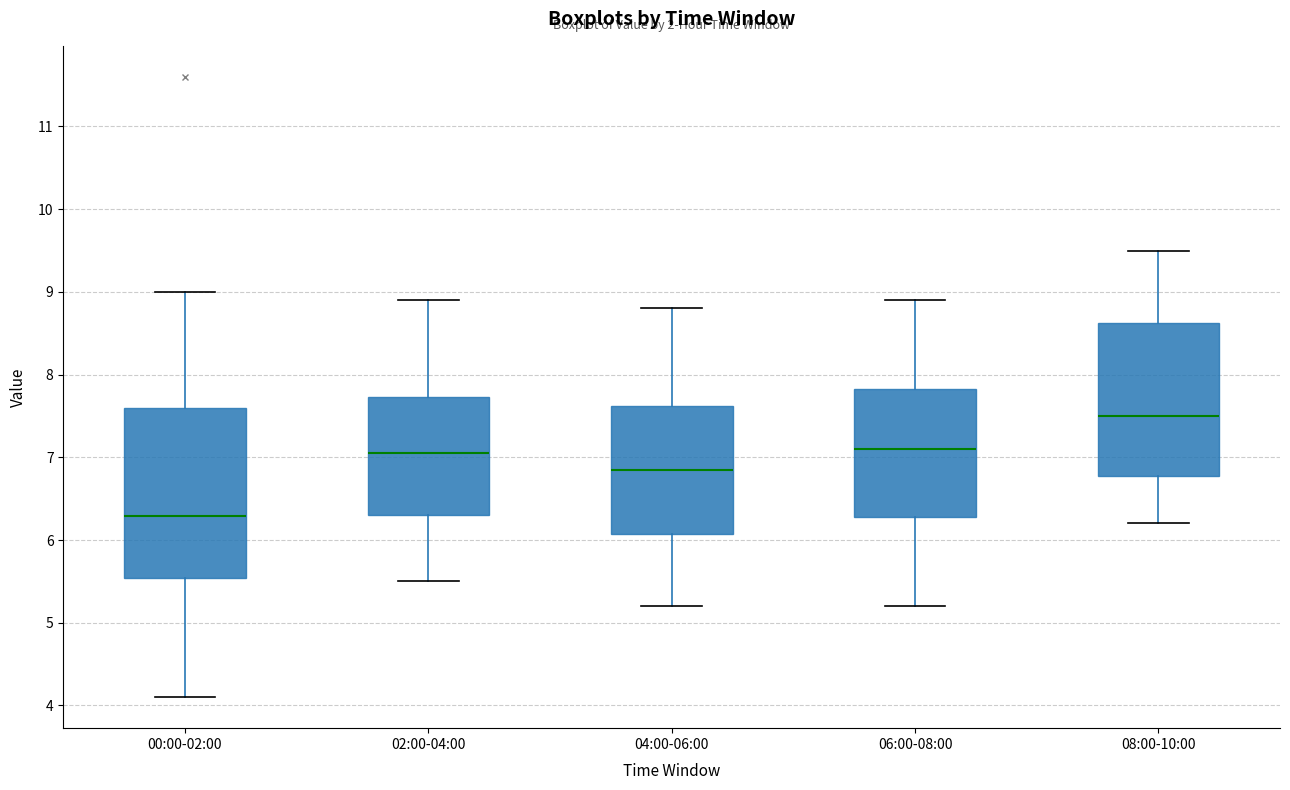

Which box is the tallest, from its lower edge to its upper edge?

00:00-02:00